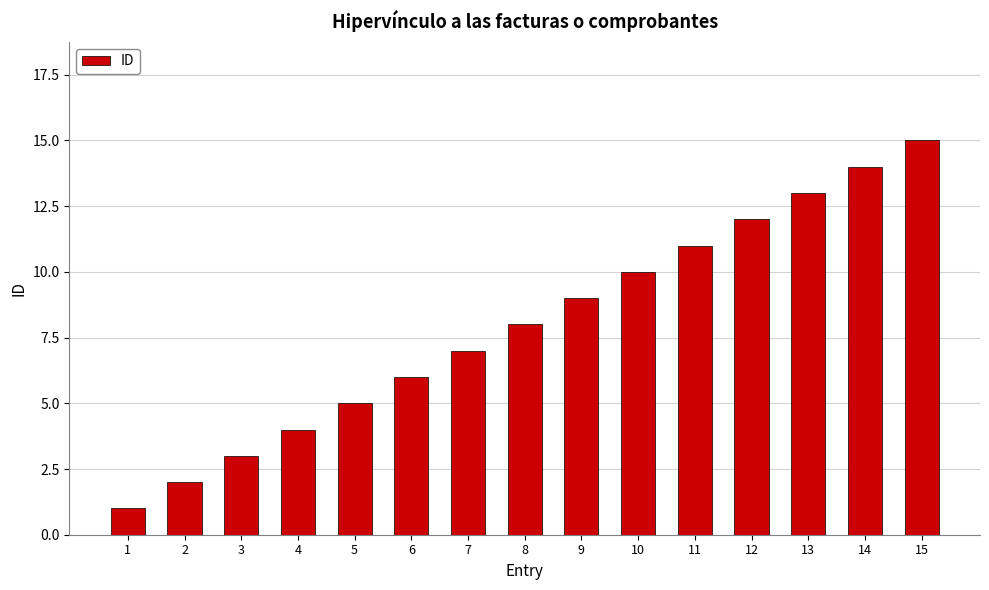

The chart shows a value of 15 at 15. True or false?

True